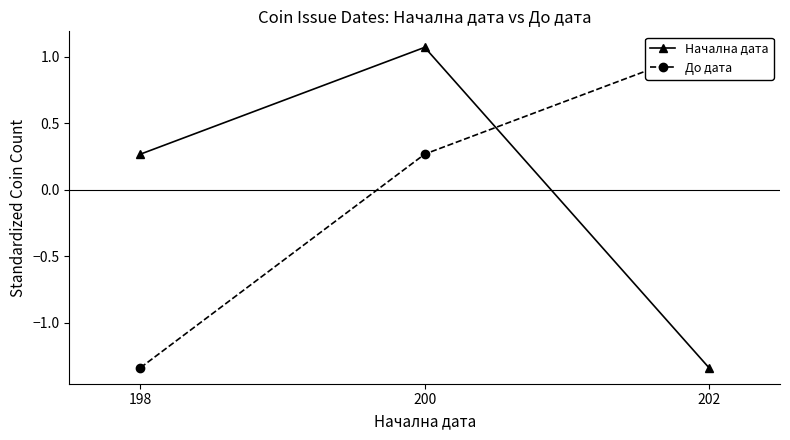

The Начална дата series shows 1.1 at 200. True or false?

True